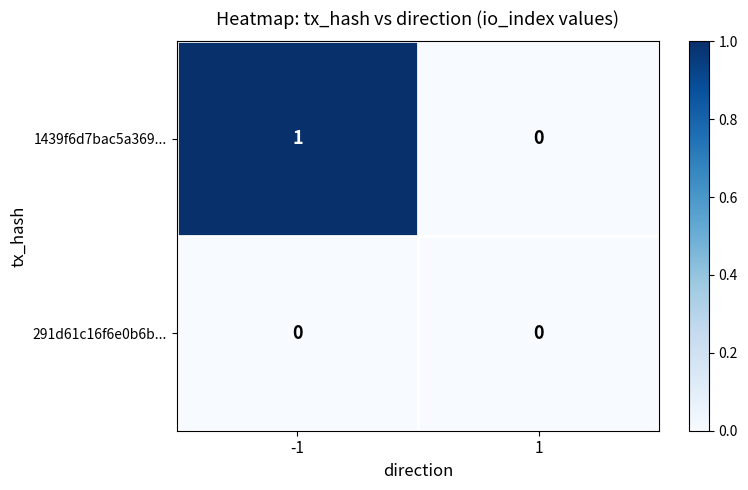

Rank the series by their average value, from highest to lowest.

1439f6d7bac5a369..., 291d61c16f6e0b6b...